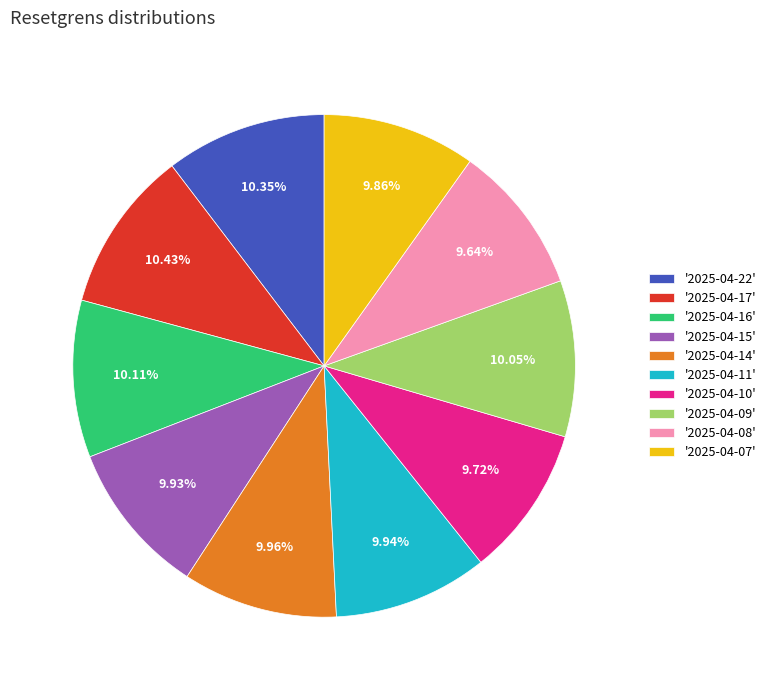

How many slices are in this pie chart?

10